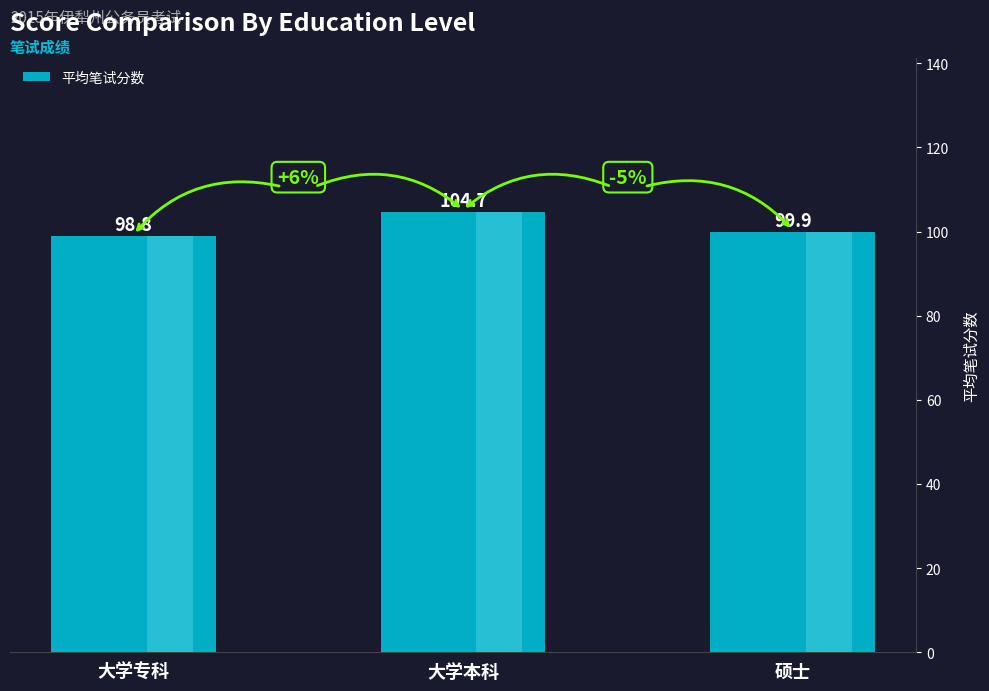

Between 大学专科 and 硕士, which is larger?

硕士